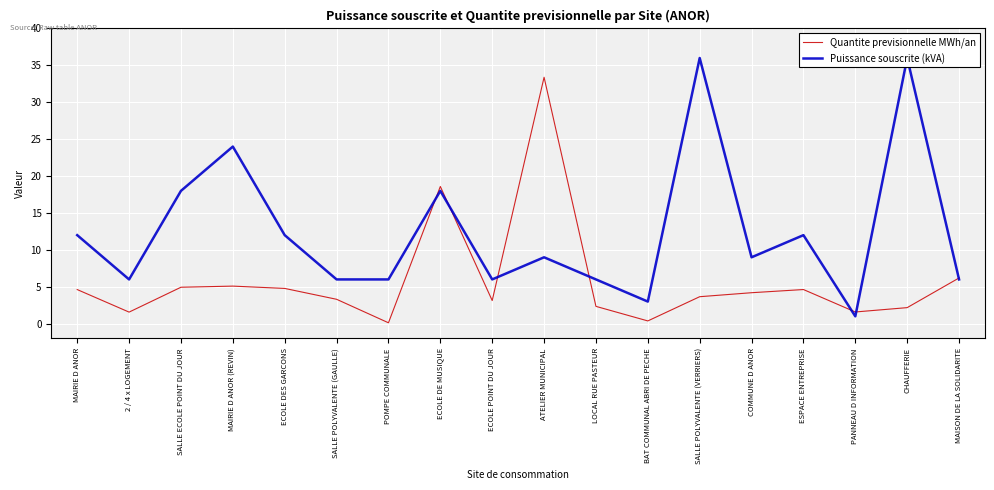

List the series in order of their peak value, lowest first.

Quantite previsionnelle MWh/an, Puissance souscrite (kVA)